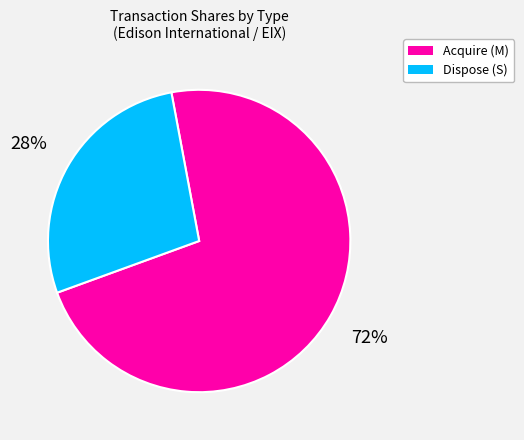

Is there a majority slice in this chart?

Yes